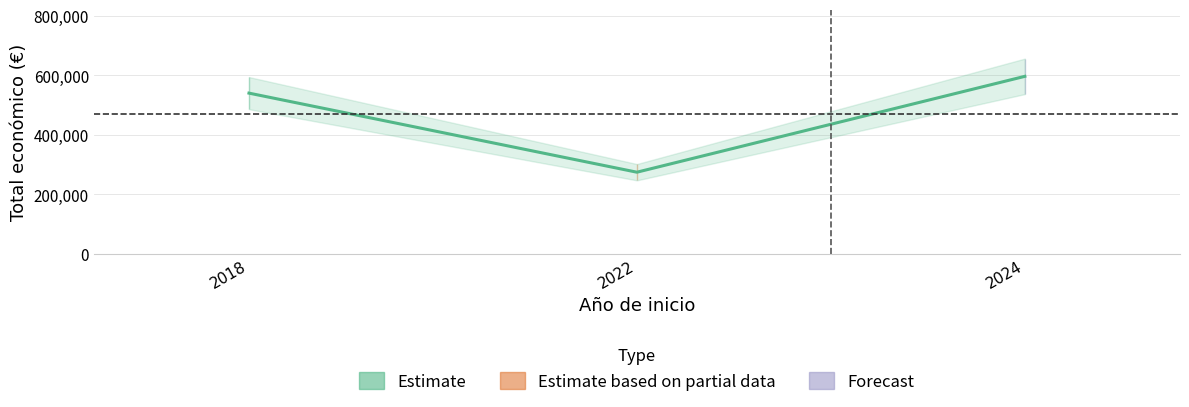

Reading left to right, list all the values displayed in this chart.

2018=540000	2022=274183	2024=596384